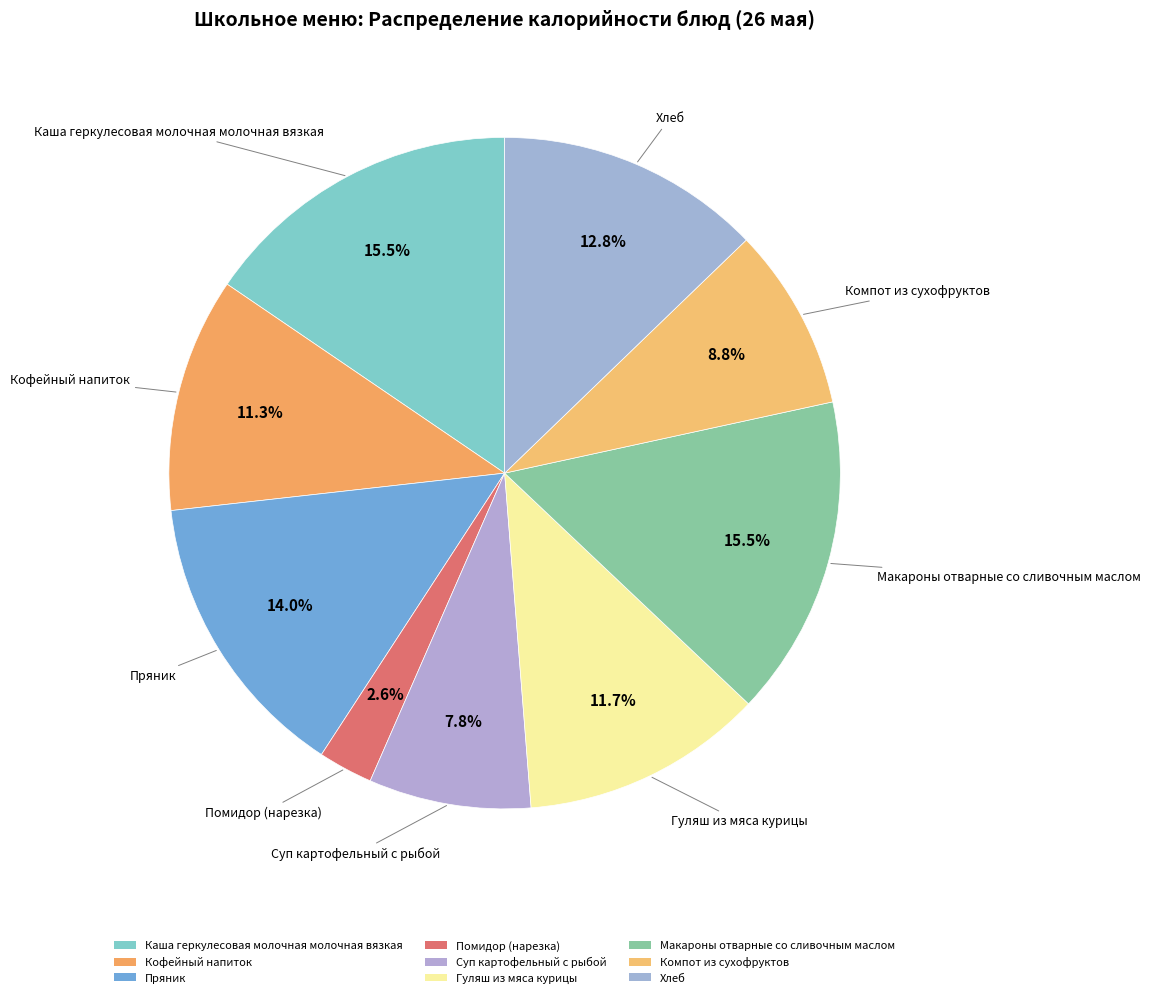

Count the number of slices in the pie.

9